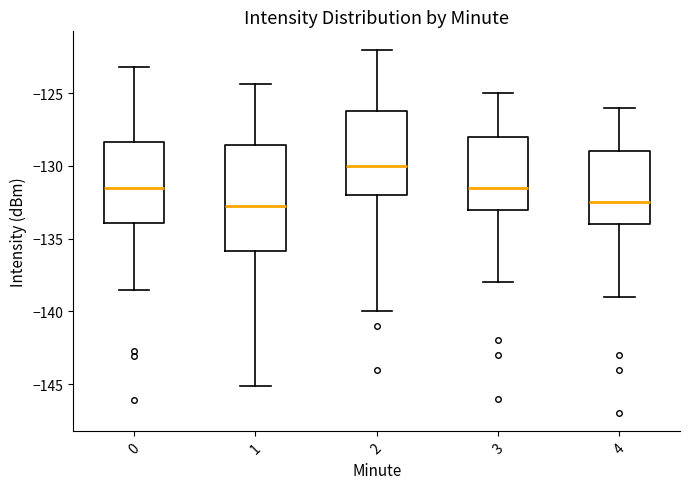

Comparing the boxes themselves (not the whiskers), which one is the tallest?

1